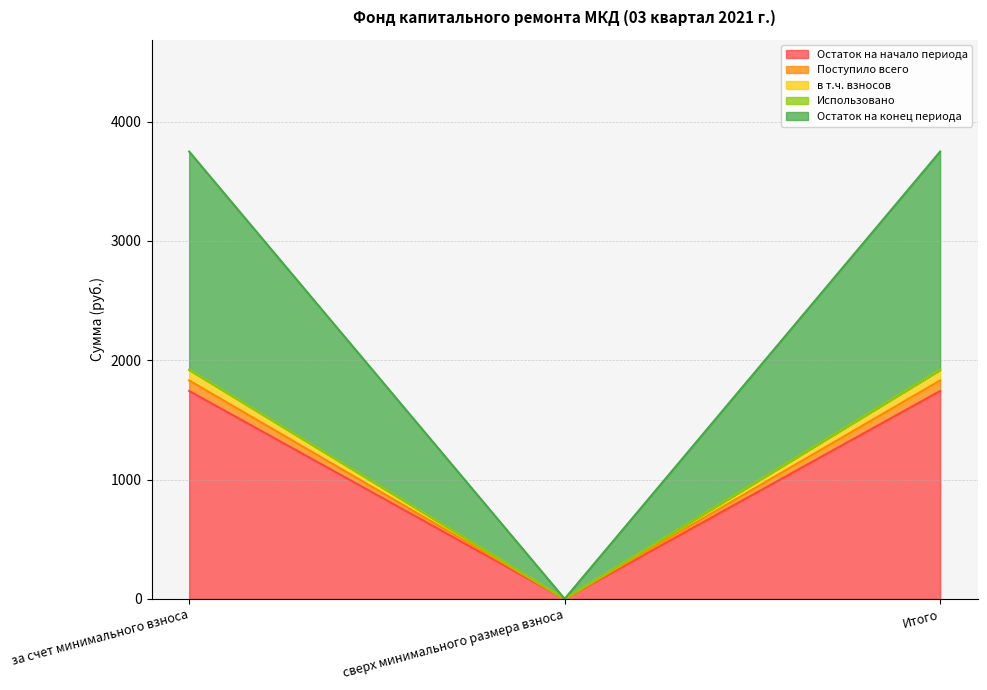

How many values in Остаток на конец периода are above zero?

2